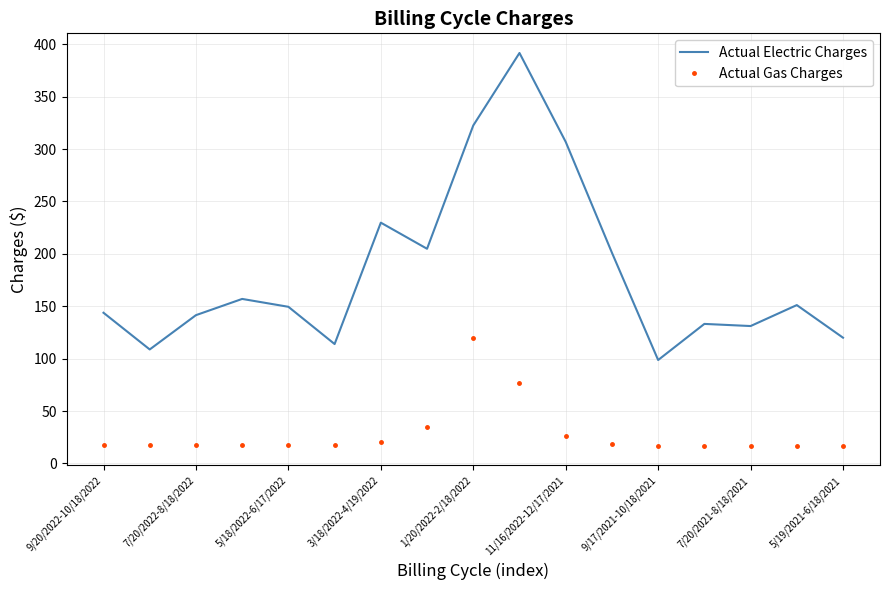

True or false: Actual Gas Charges and Actual Electric Charges intersect in this chart.

False